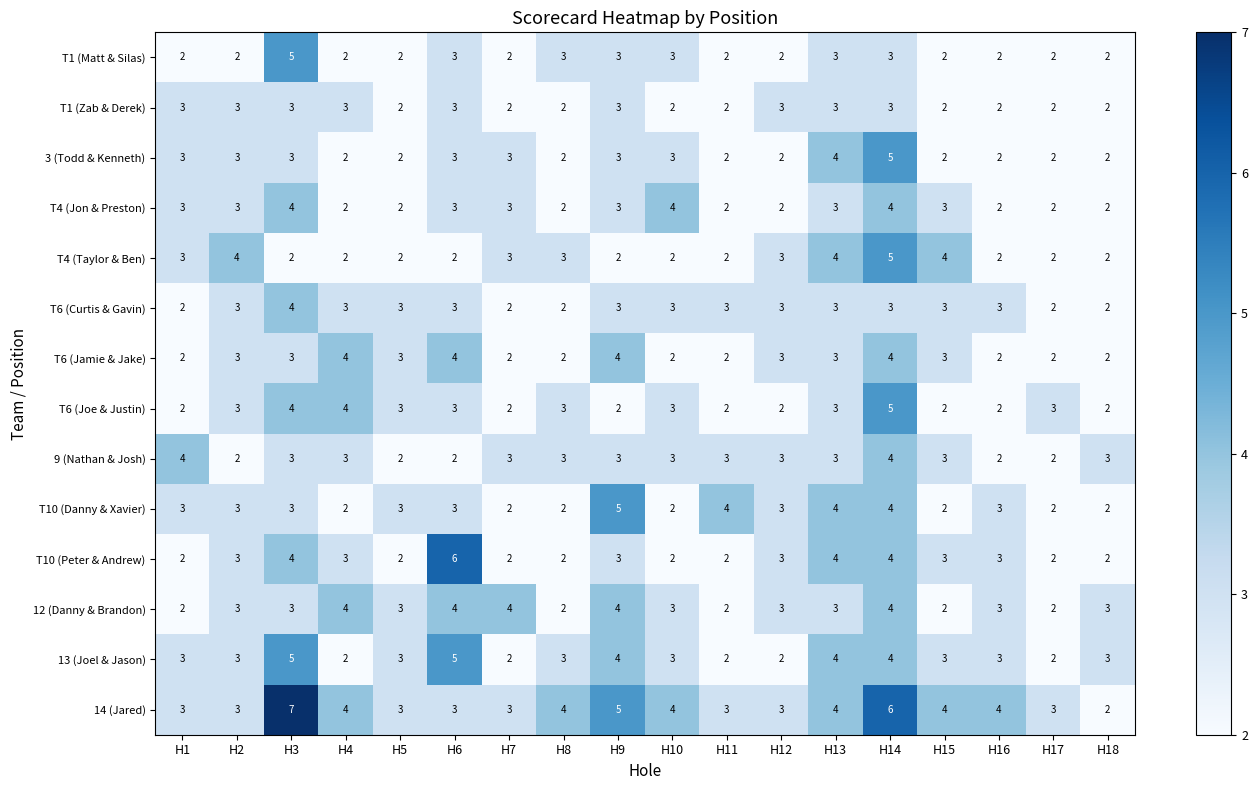

What is the total value across all series at H12?

37